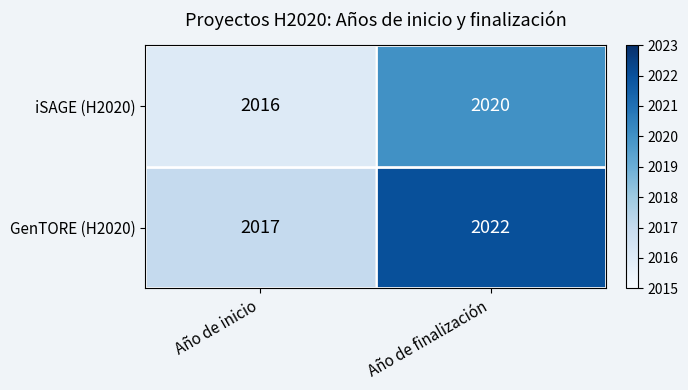

Reading left to right, transcribe all the data shown in this chart.

iSAGE (H2020): 2016	2020
GenTORE (H2020): 2017	2022